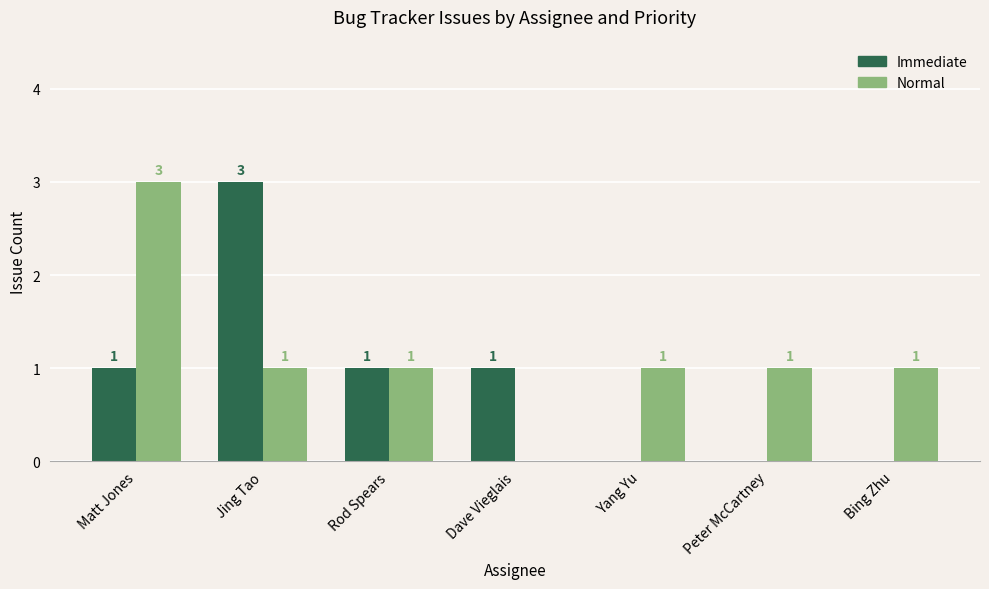

Reading left to right, what are all the values shown in this chart?

Immediate: 1	3	1	1	0	0	0
Normal: 3	1	1	0	1	1	1